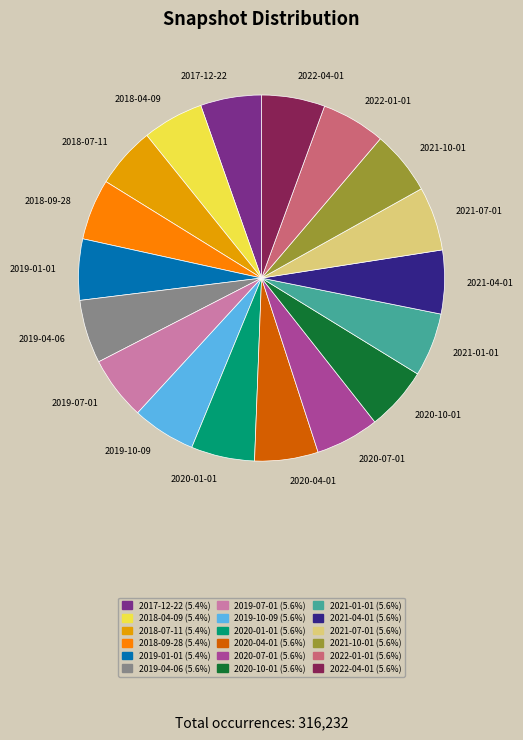

Combined, do 2019-07-01 and 2017-12-22 account for over 50%?

No